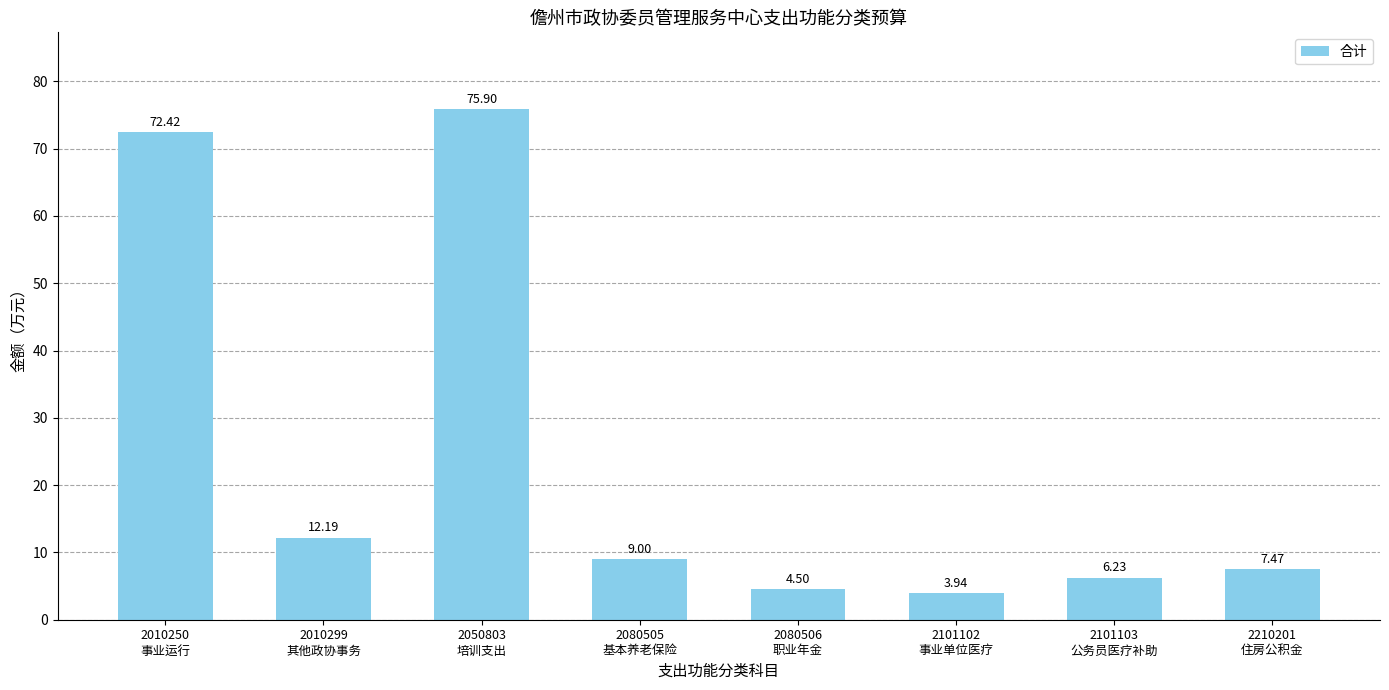

What position from the right is 2050803
培训支出?

6